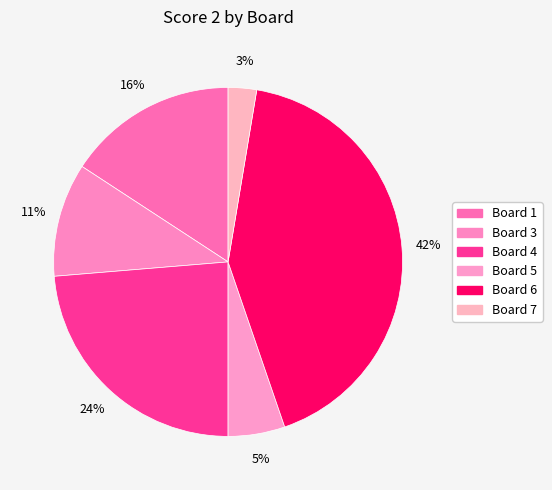

True or false: Board 6 accounts for 42% of the total.

True